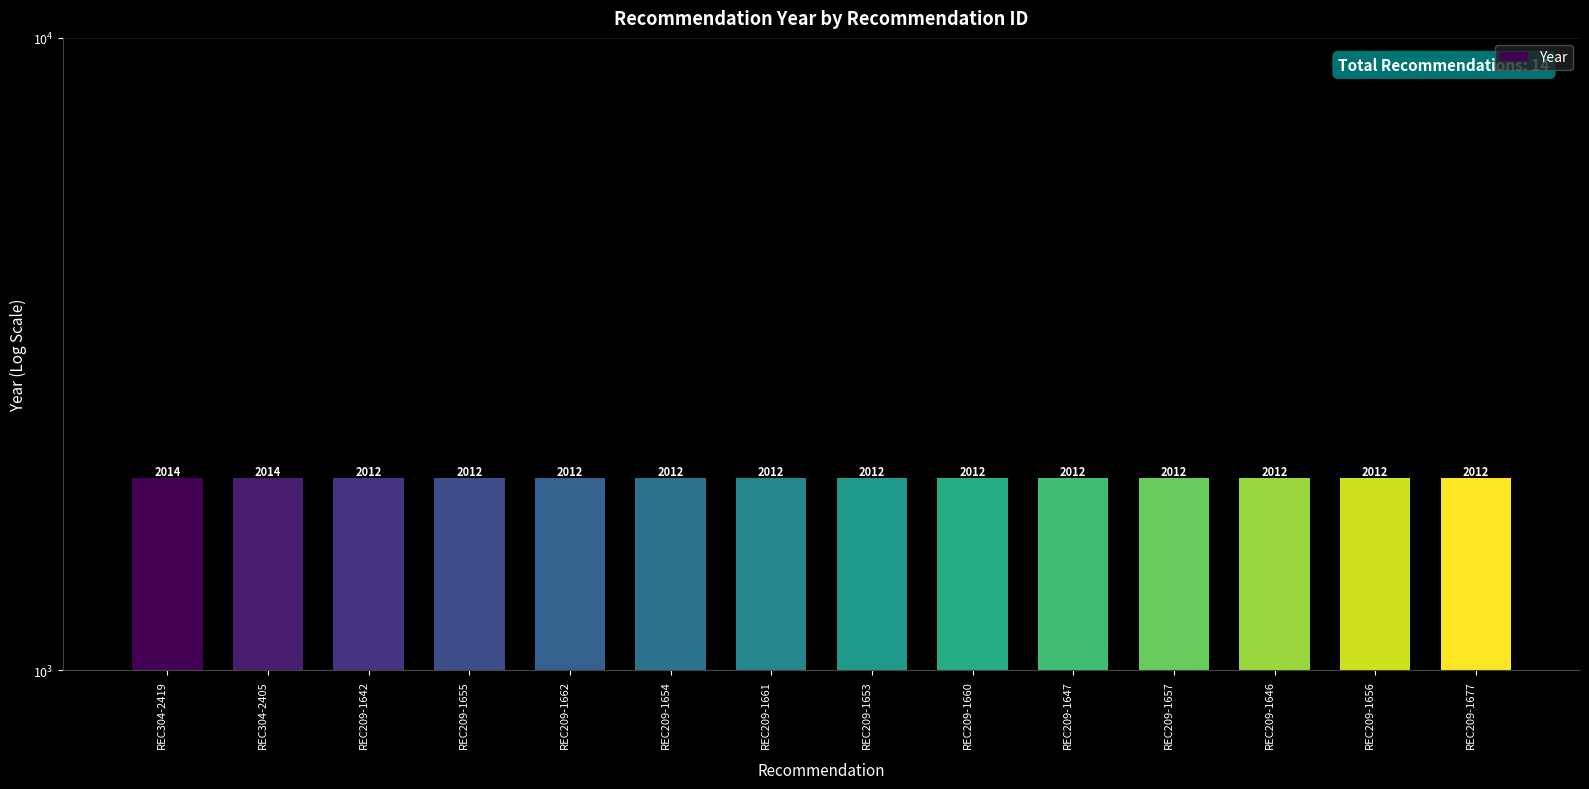

What is the difference between the second highest and minimum values?

2